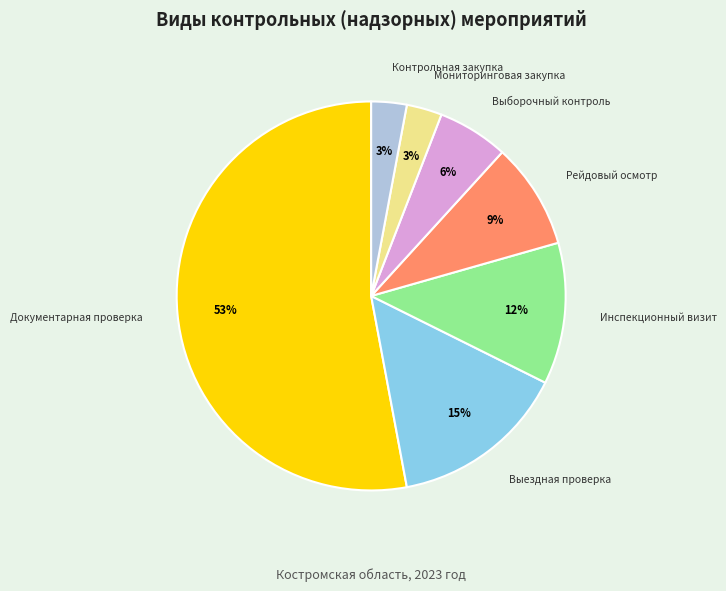

Is there any slice that represents more than half of the pie?

Yes